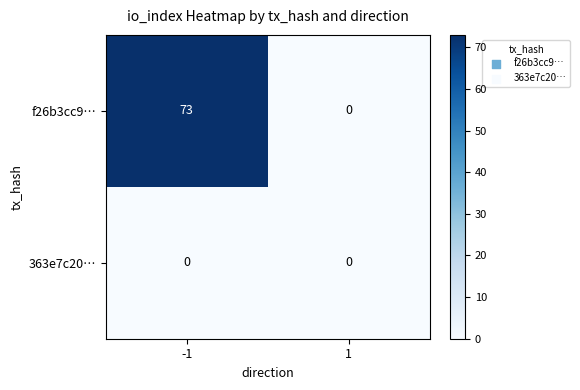

True or false: f26b3cc9… has a value of 0 at 1.

True